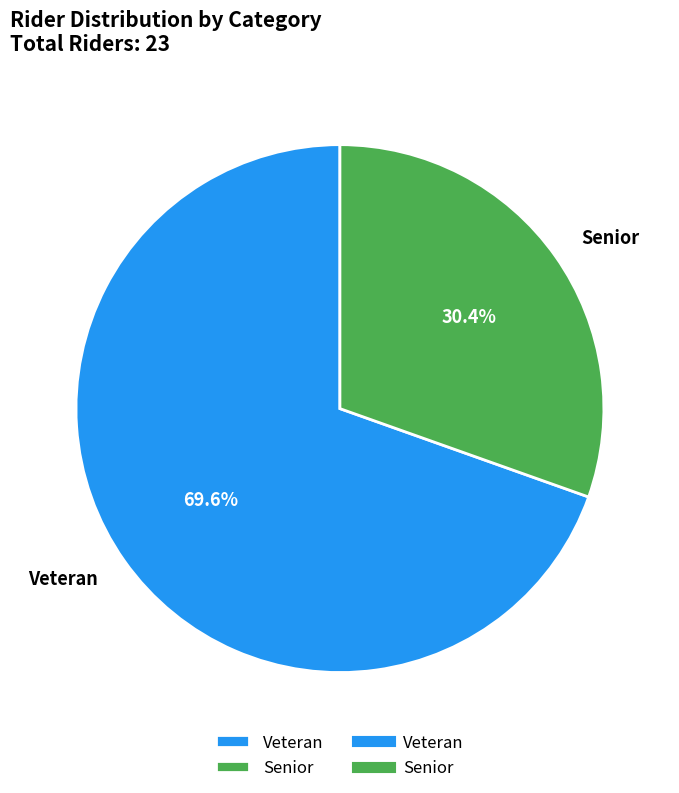

How many segments does this pie chart have?

2